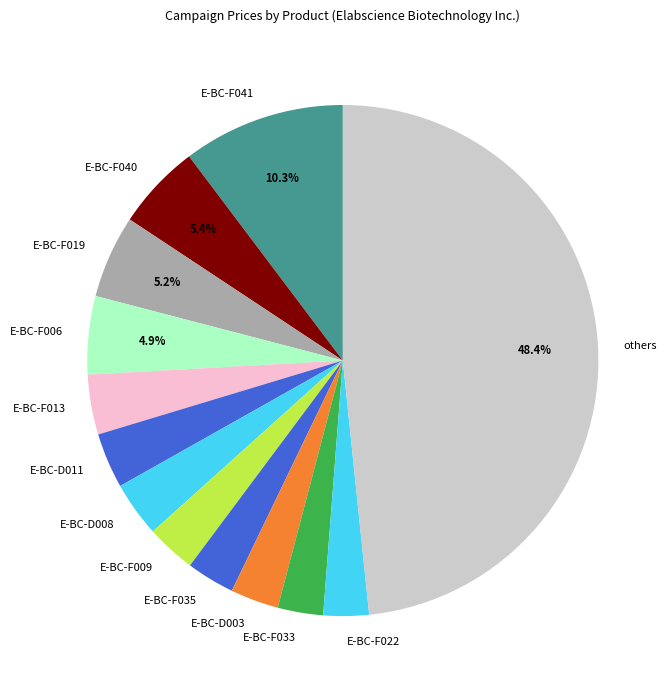

Is there any slice that represents more than half of the pie?

No